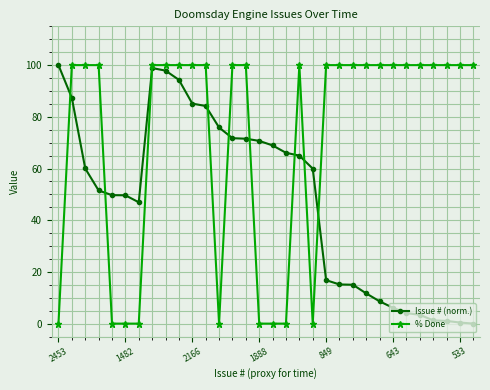

What is the sum of all Issue # (norm.) values?

1538.7